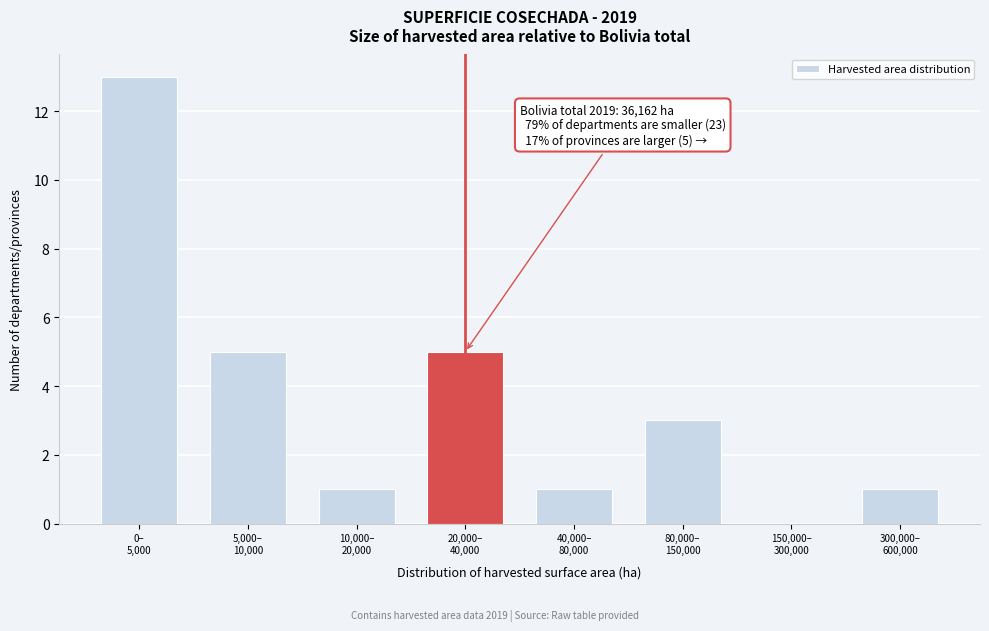

What is the sum of all values?

29